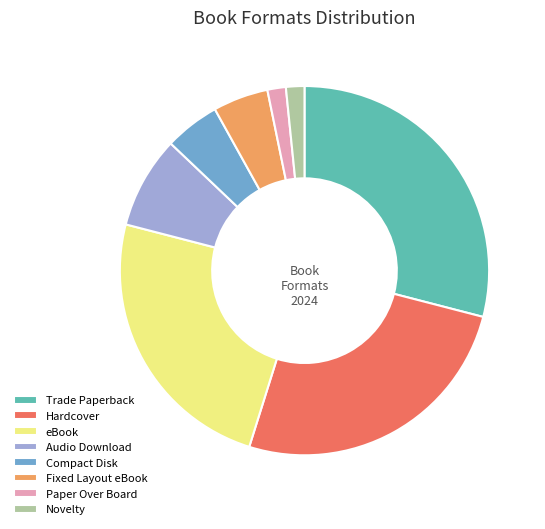

Approximately how many times larger is the value at Fixed Layout eBook compared to Audio Download?

0.6